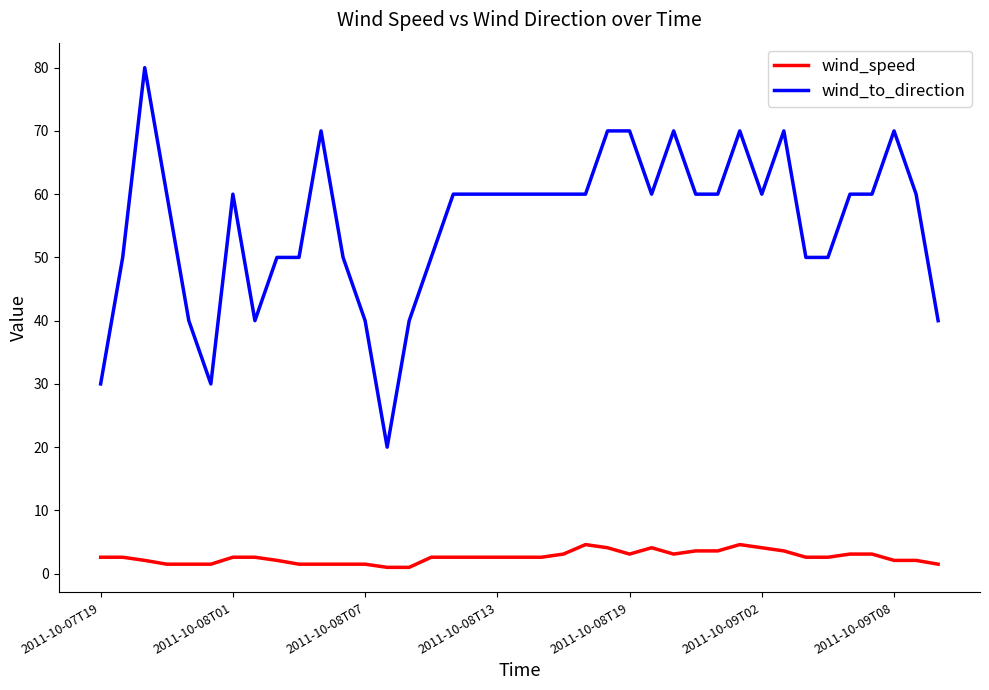

What is the minimum value shown in the chart?

1.0